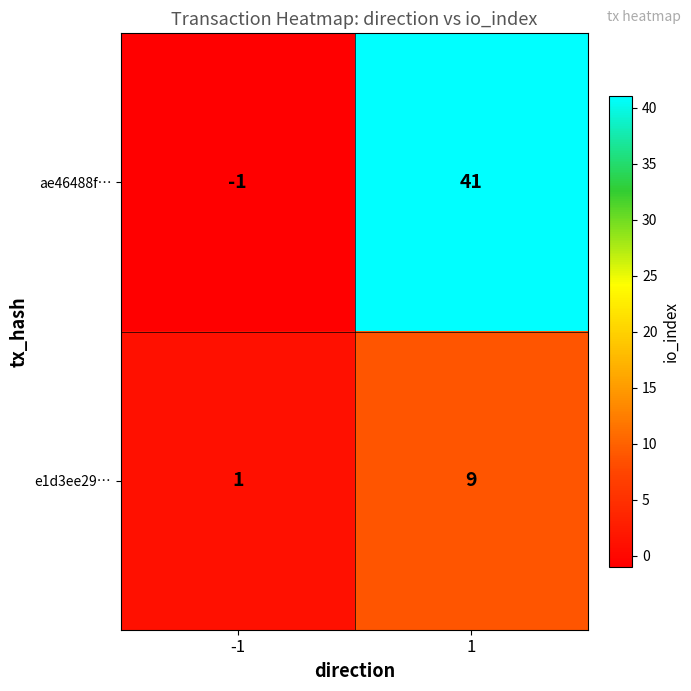

Which series has the largest range (max minus min)?

ae46488f…